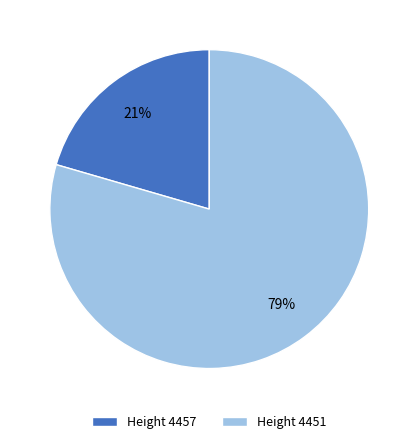

Approximately how many times larger is the value at Height 4457 compared to Height 4451?

0.3